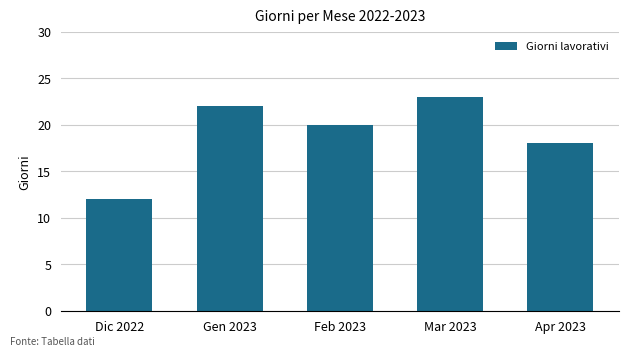

Are the bars grouped side by side (vs. stacked)?

No